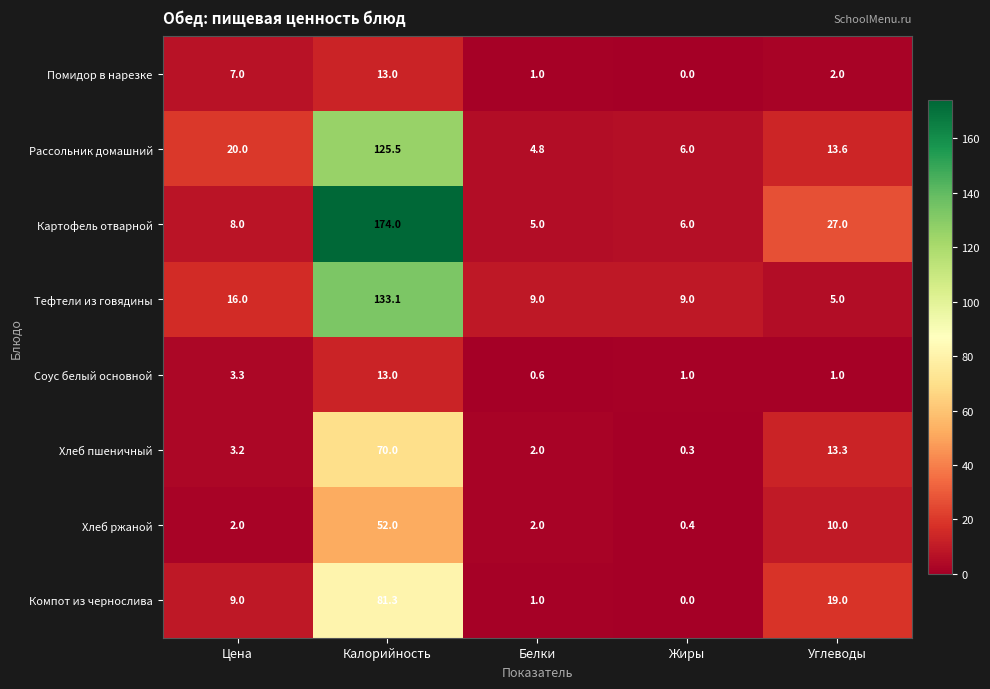

Which series has the widest spread of values?

Картофель отварной